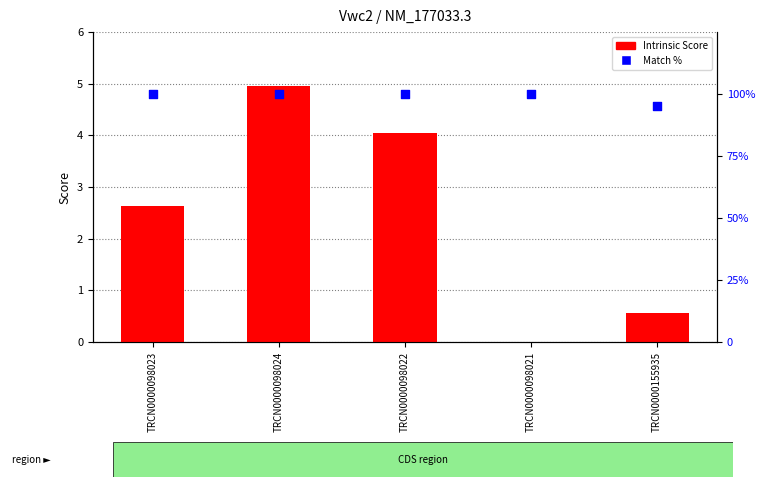

Which series reaches the maximum Y coordinate?

Match %